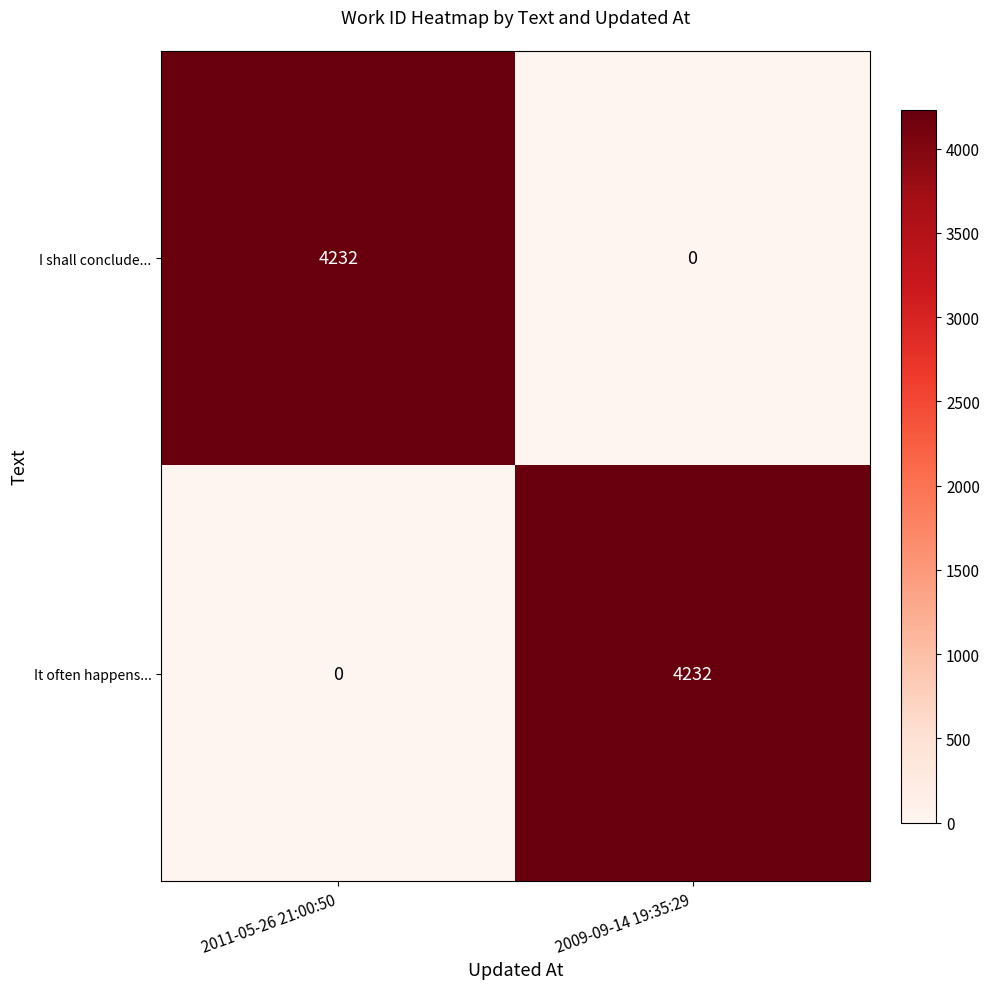

Count the number of data series in this chart.

2